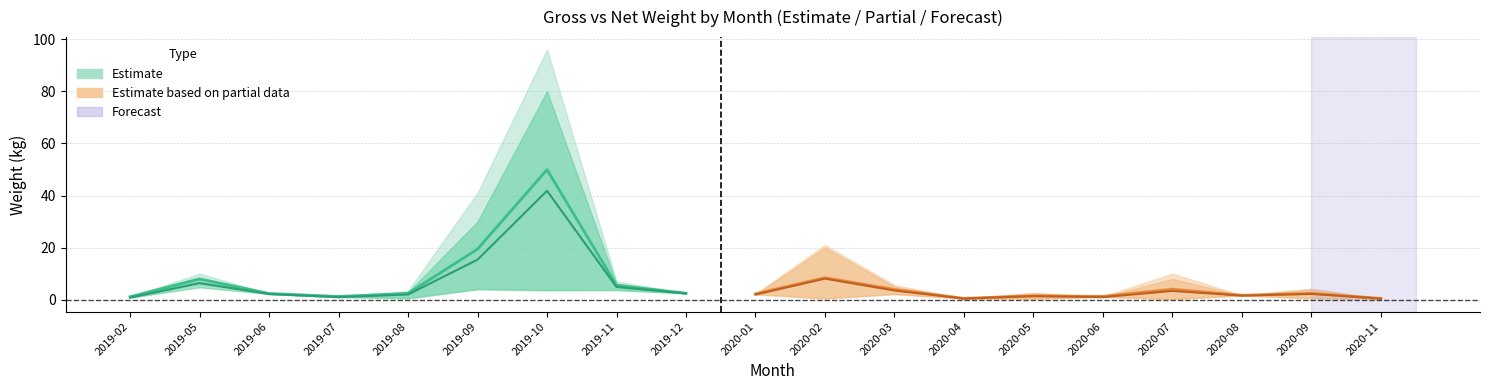

What is the total value across all series at 2019-11?

7.8